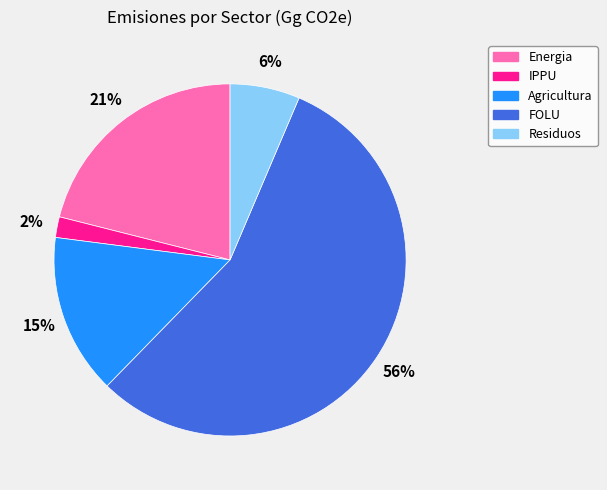

To the nearest percent, what portion does FOLU represent?

56%